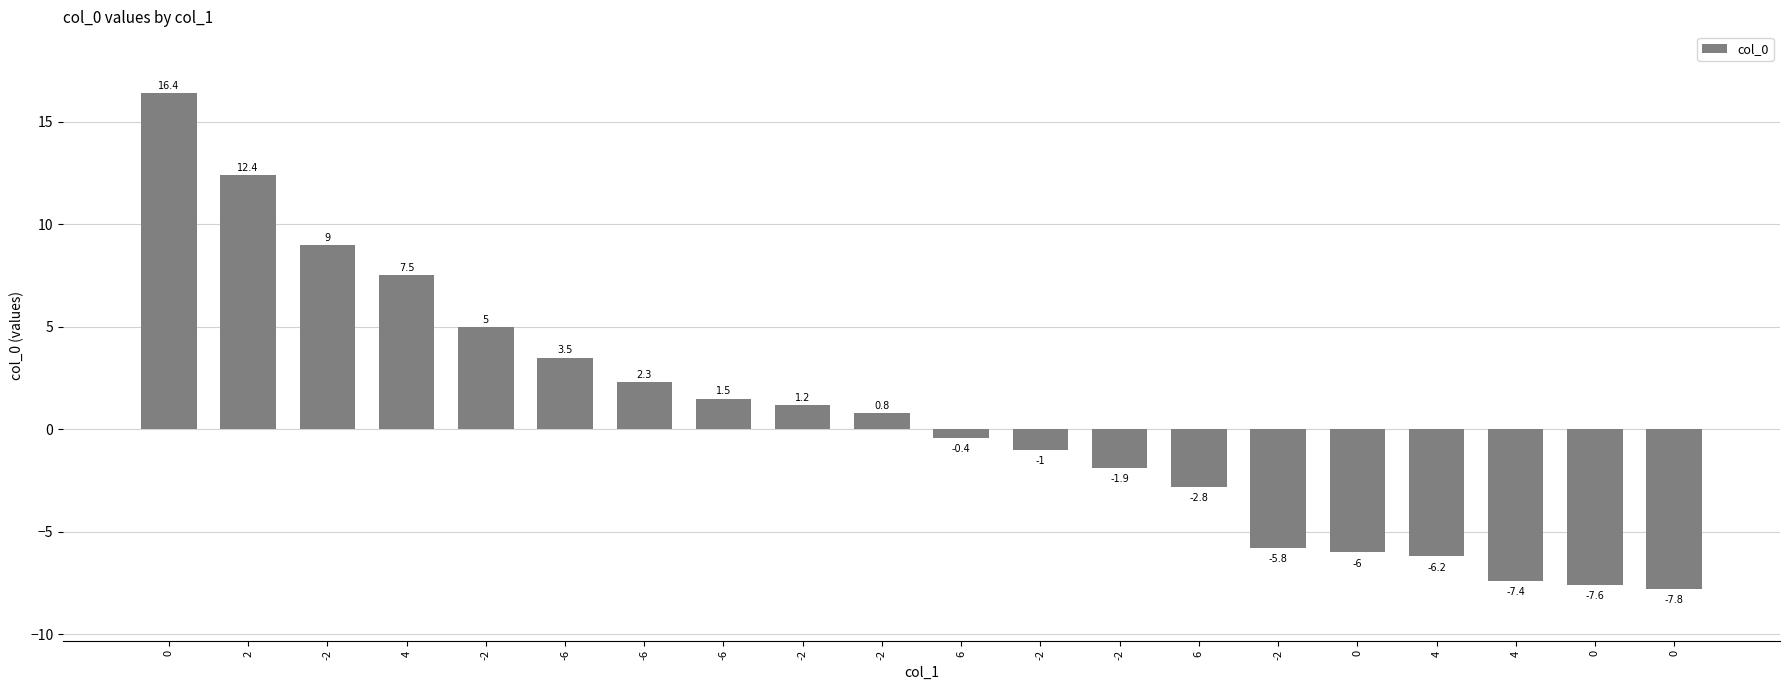

What is the difference between the maximum and minimum values?

24.2